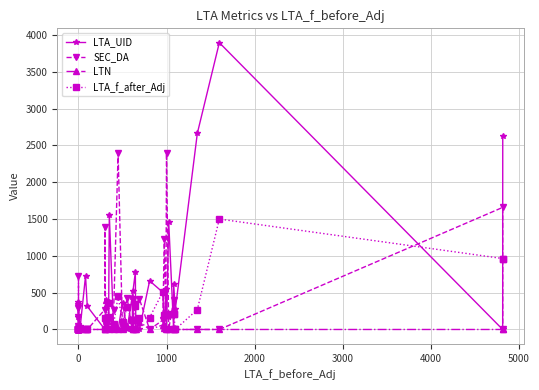

List the series in order of their overall mean, lowest first.

LTN, LTA_f_after_Adj, SEC_DA, LTA_UID